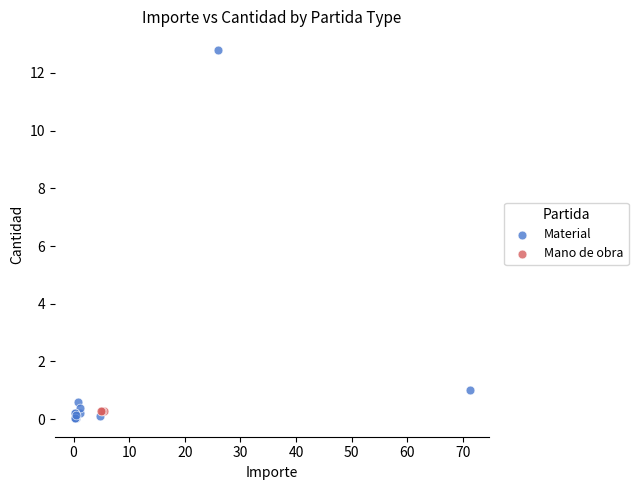

Which series reaches the maximum Y coordinate?

Material